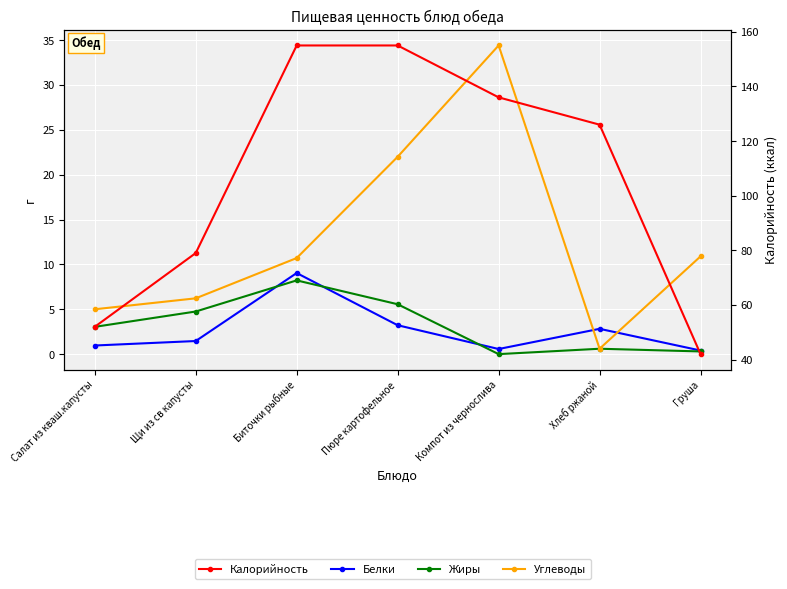

Which category has the lowest value in the Белки series?

Груша